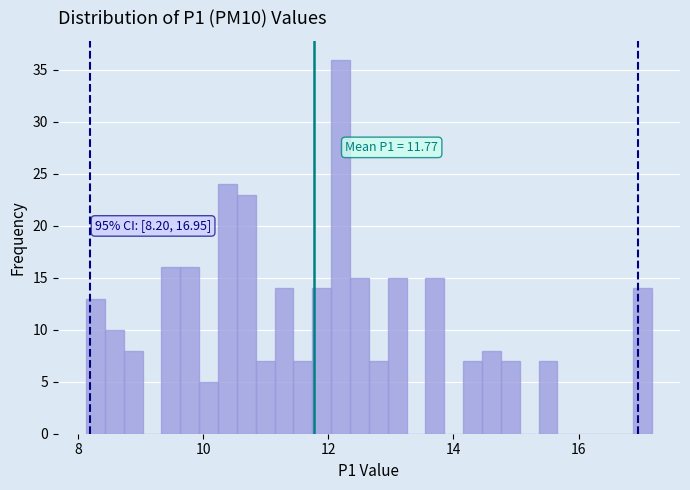

Read against the x-axis, roughly where is the centre of the tallest bar?

12.2